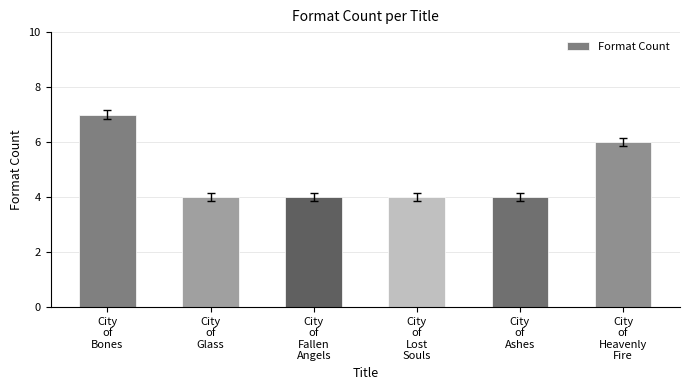

What is the minimum value shown in the chart?

4